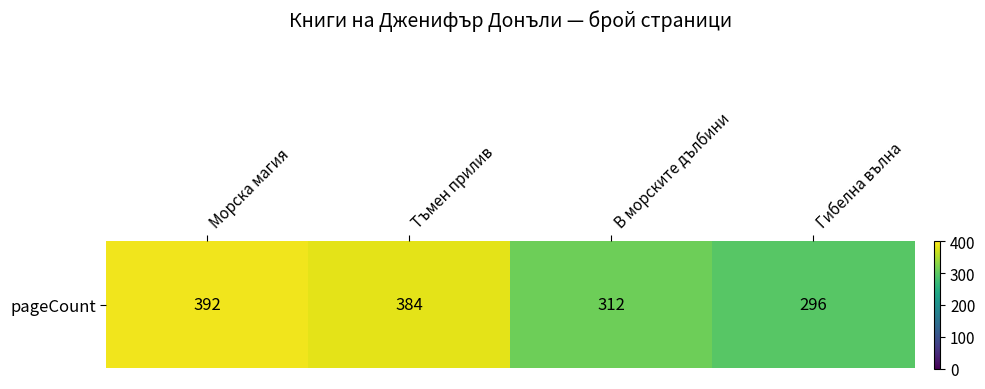

What value does the data have at Морска магия, to the nearest 5?

390